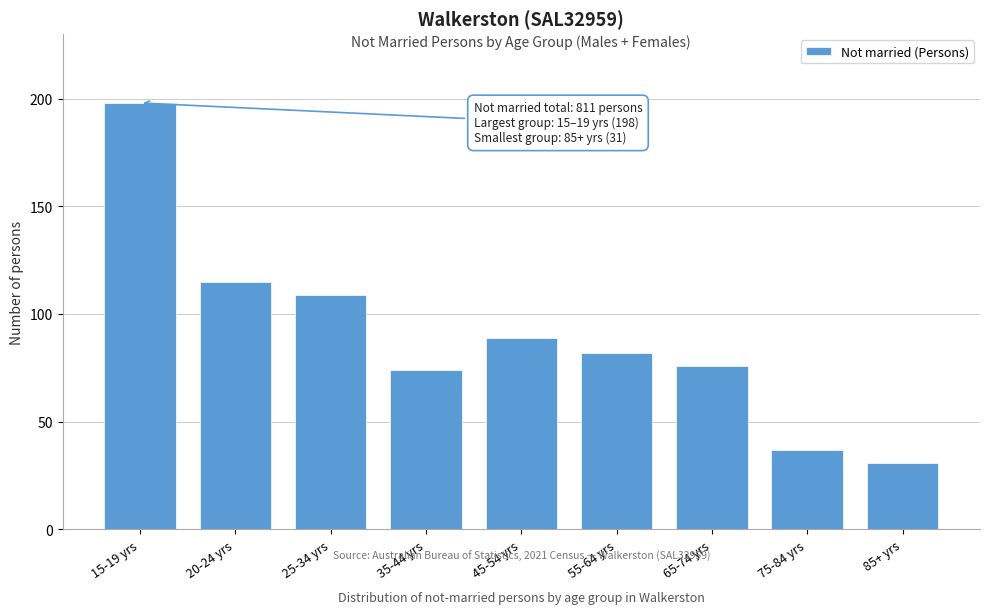

Reading left to right, extract all data points from this chart.

15-19 yrs=198	20-24 yrs=115	25-34 yrs=109	35-44 yrs=74	45-54 yrs=89	55-64 yrs=82	65-74 yrs=76	75-84 yrs=37	85+ yrs=31